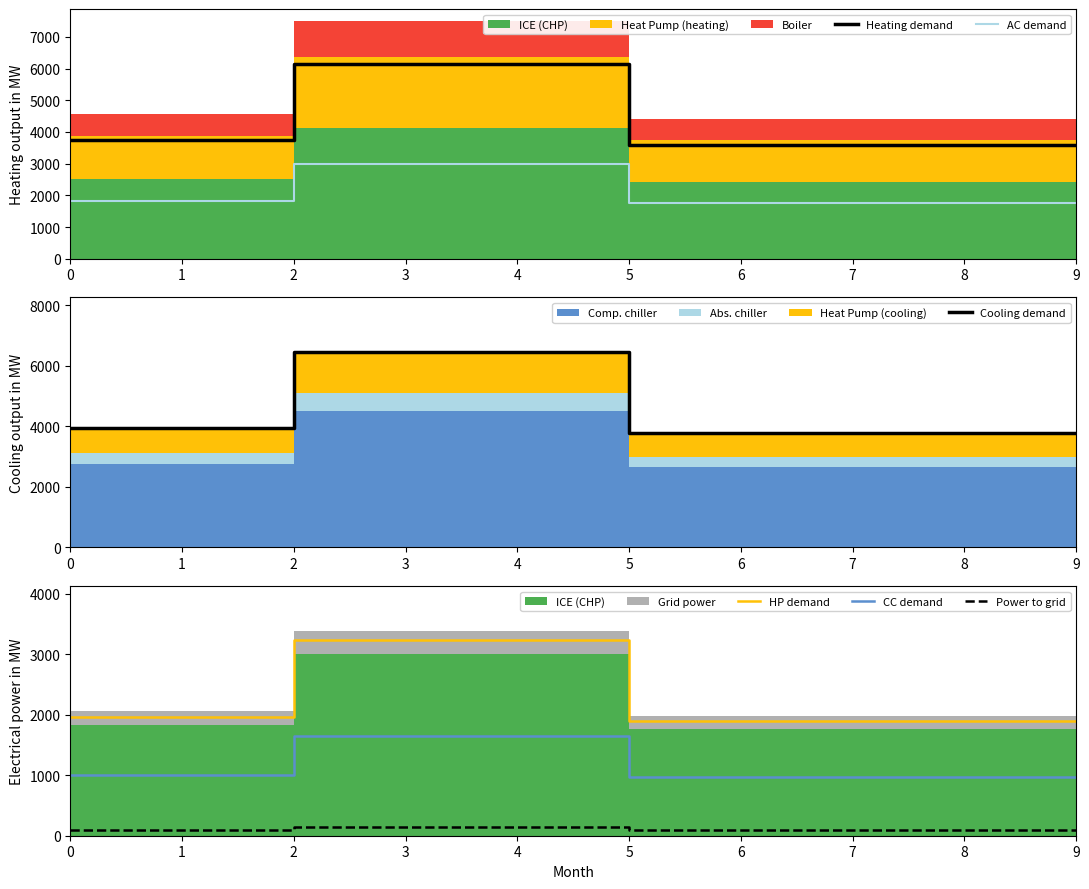

List the series in order of their peak value, highest first.

Cooling demand, Heating demand, HP demand, AC demand, CC demand, Power to grid